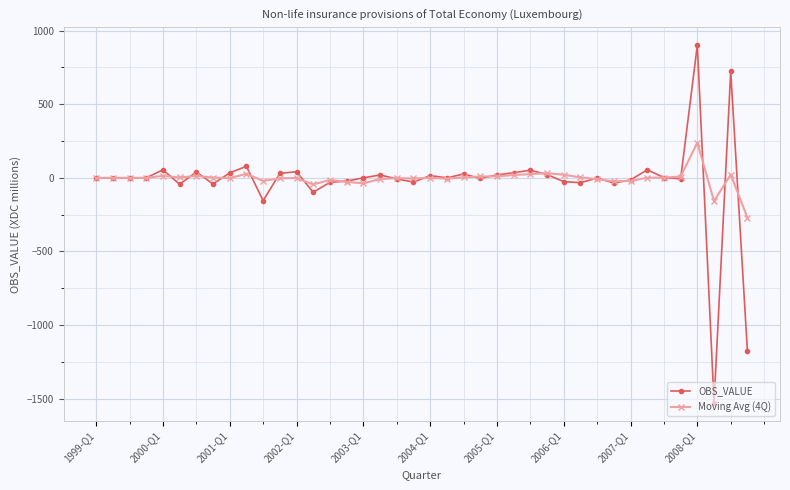

Which series has the largest range (max minus min)?

OBS_VALUE